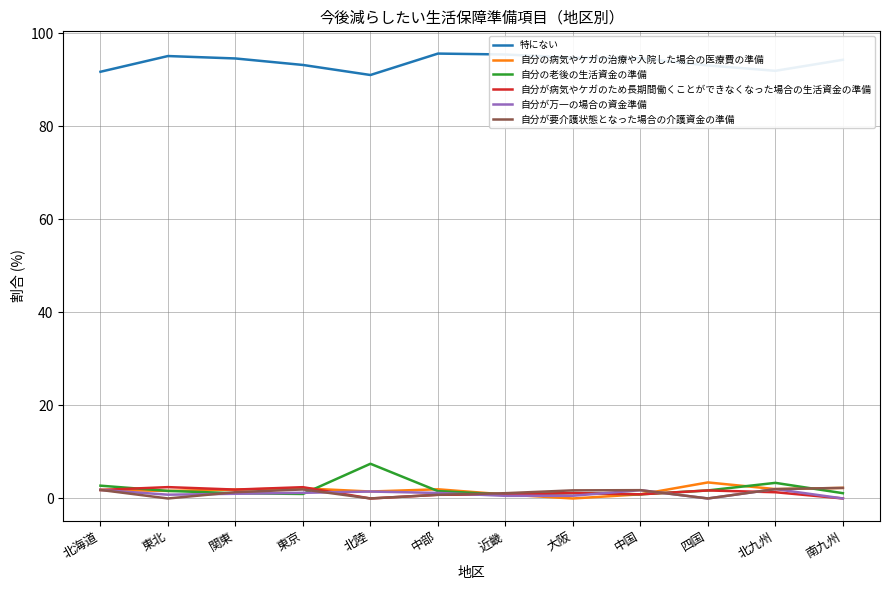

True or false: 自分が万一の場合の資金準備 and 特にない cross at least once.

False